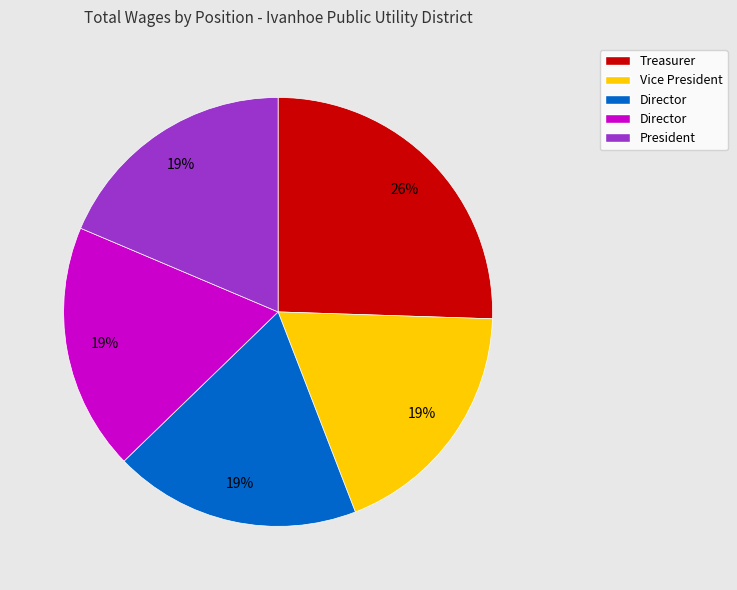

Does any single category account for the majority?

No